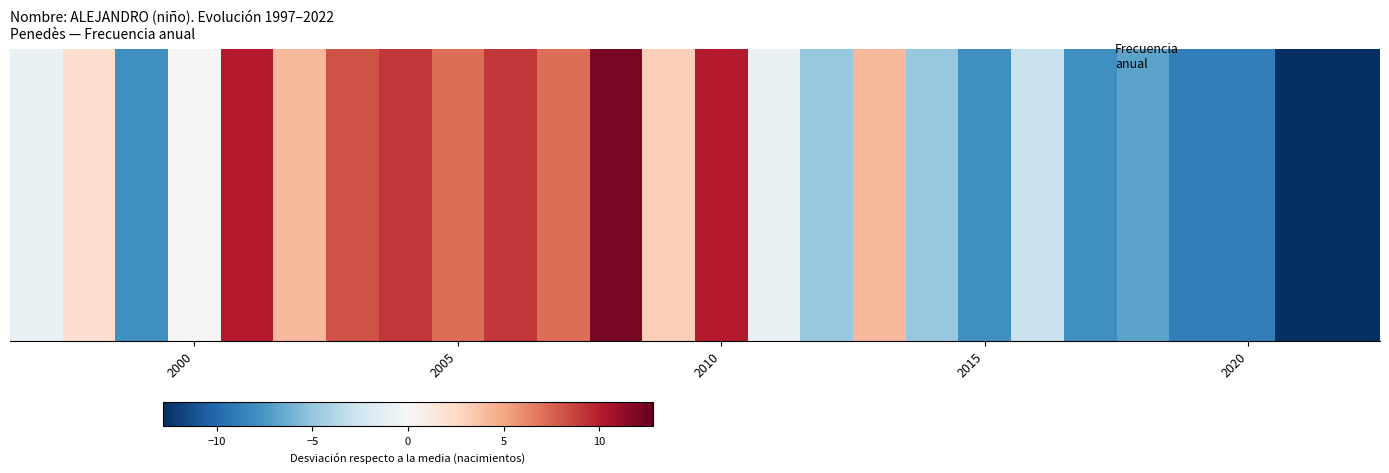

Rank the categories by value from highest to lowest.

2008, 2010, 2001, 2006, 2004, 2003, 2007, 2005, 2013, 2002, 2009, 1998, 2000, 2011, 1997, 2016, 2014, 2012, 2018, 2017, 2015, 1999, 2020, 2019, 2022, 2021